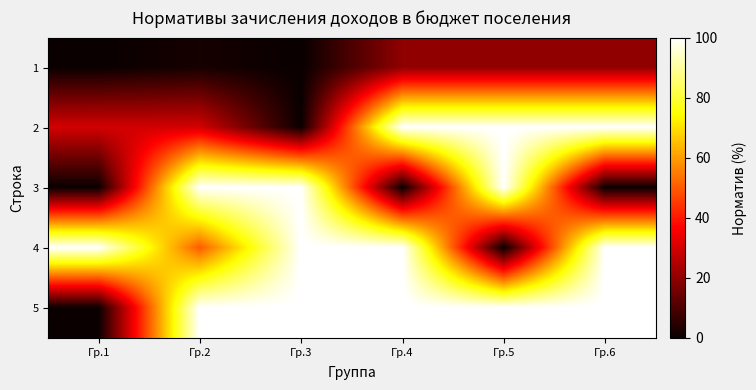

At how many categories does at least one series exceed 952?

6